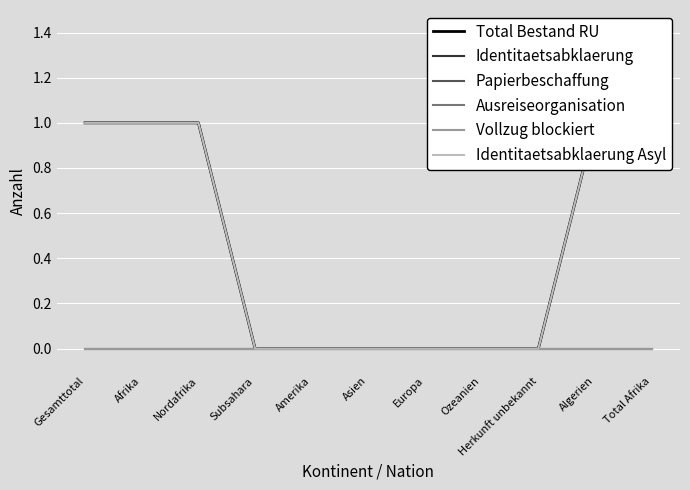

Reading left to right, list all the values displayed in this chart.

Total Bestand RU: Gesamttotal=1	Afrika=1	Nordafrika=1	Subsahara=0	Amerika=0	Asien=0	Europa=0	Ozeanien=0	Herkunft unbekannt=0	Algerien=1	Total Afrika=1
Identitaetsabklaerung: Gesamttotal=1	Afrika=1	Nordafrika=1	Subsahara=0	Amerika=0	Asien=0	Europa=0	Ozeanien=0	Herkunft unbekannt=0	Algerien=1	Total Afrika=1
Papierbeschaffung: Gesamttotal=0	Afrika=0	Nordafrika=0	Subsahara=0	Amerika=0	Asien=0	Europa=0	Ozeanien=0	Herkunft unbekannt=0	Algerien=0	Total Afrika=0
Ausreiseorganisation: Gesamttotal=0	Afrika=0	Nordafrika=0	Subsahara=0	Amerika=0	Asien=0	Europa=0	Ozeanien=0	Herkunft unbekannt=0	Algerien=0	Total Afrika=0
Vollzug blockiert: Gesamttotal=0	Afrika=0	Nordafrika=0	Subsahara=0	Amerika=0	Asien=0	Europa=0	Ozeanien=0	Herkunft unbekannt=0	Algerien=0	Total Afrika=0
Identitaetsabklaerung Asyl: Gesamttotal=1	Afrika=1	Nordafrika=1	Subsahara=0	Amerika=0	Asien=0	Europa=0	Ozeanien=0	Herkunft unbekannt=0	Algerien=1	Total Afrika=1